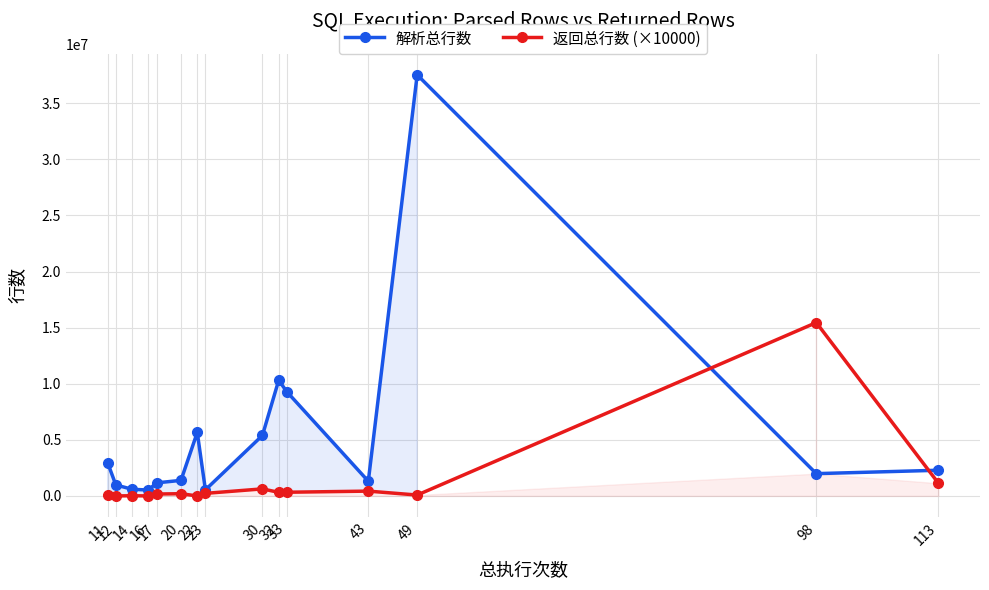

At which category is the sum across all series the highest?

49